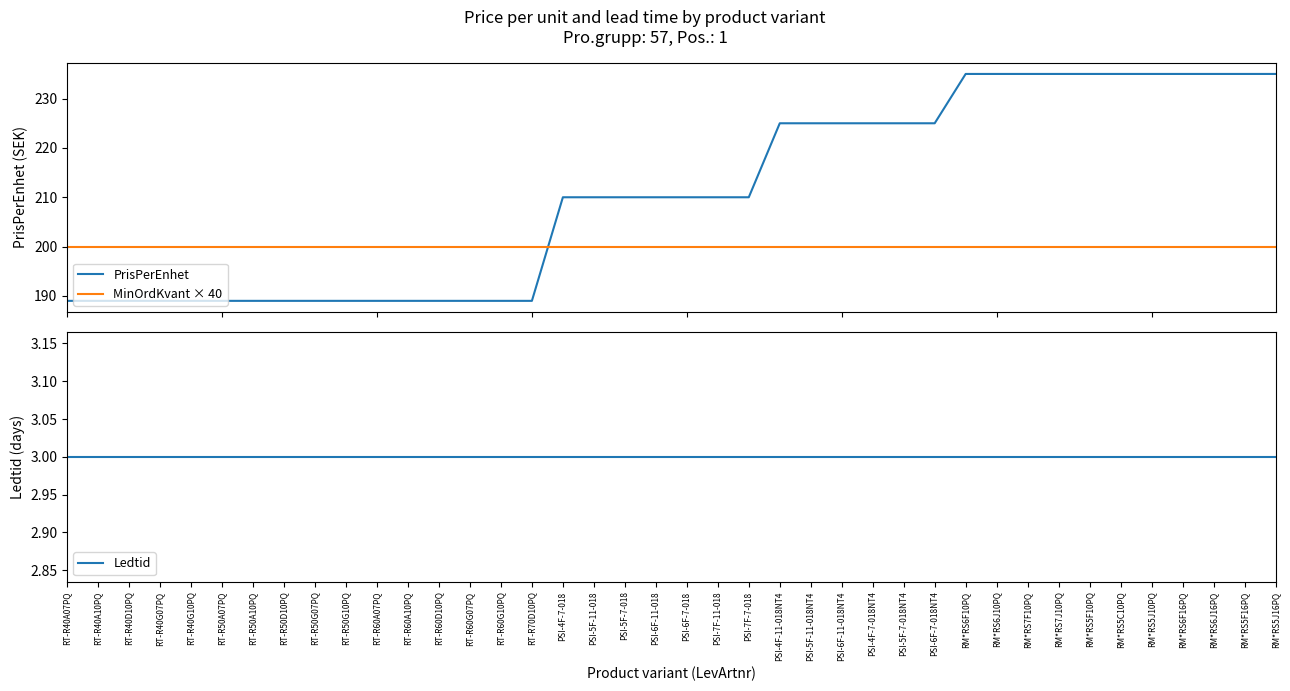

True or false: PrisPerEnhet has a value of 401 at PSI-4F-11-018NT4.

False